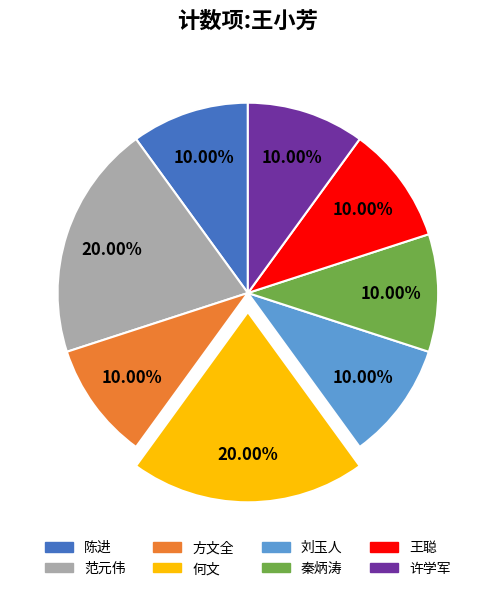

Between 何文 and 方文全, which is larger?

何文